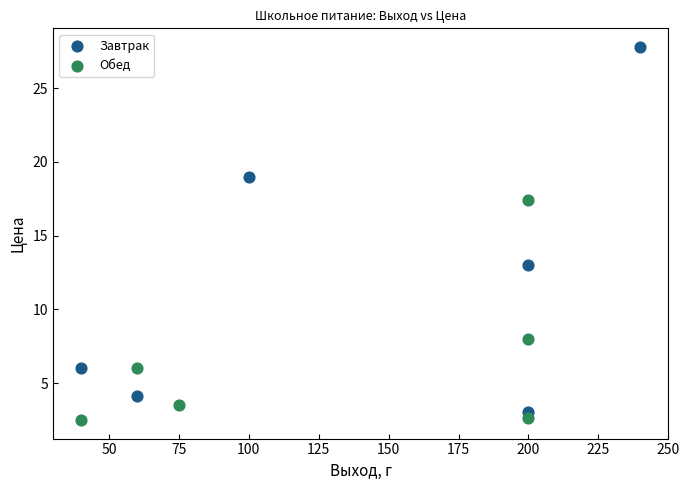

Which series reaches the maximum Y coordinate?

Завтрак